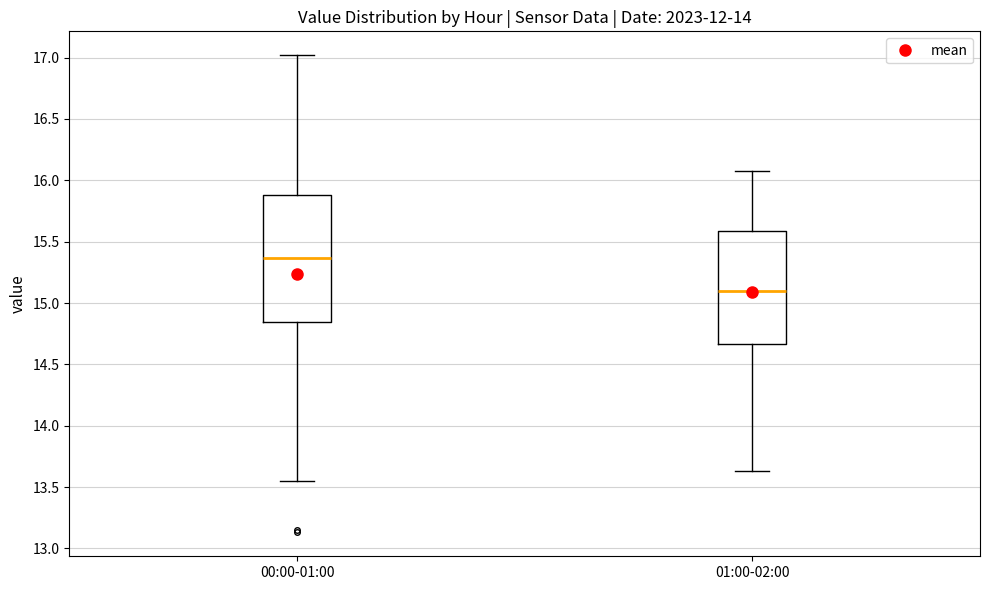

Where is the upper edge of the box for 01:00-02:00 on the y-axis? The values are not printed on the chart, so give them approximately, as read against the axis.

15.60